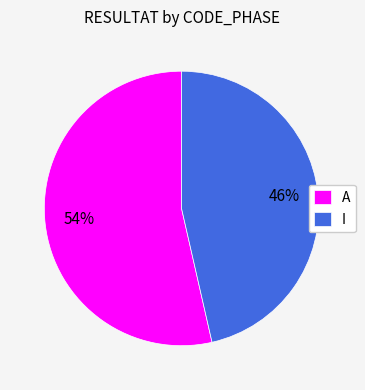

True or false: A accounts for 62% of the total.

False